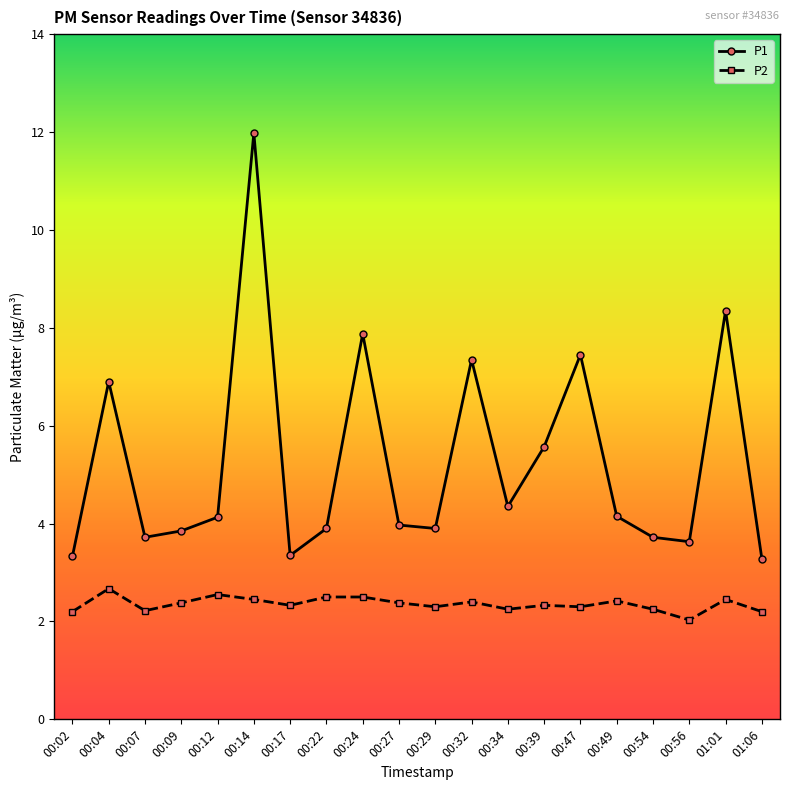

How many interior local valleys does the P1 series have?

5